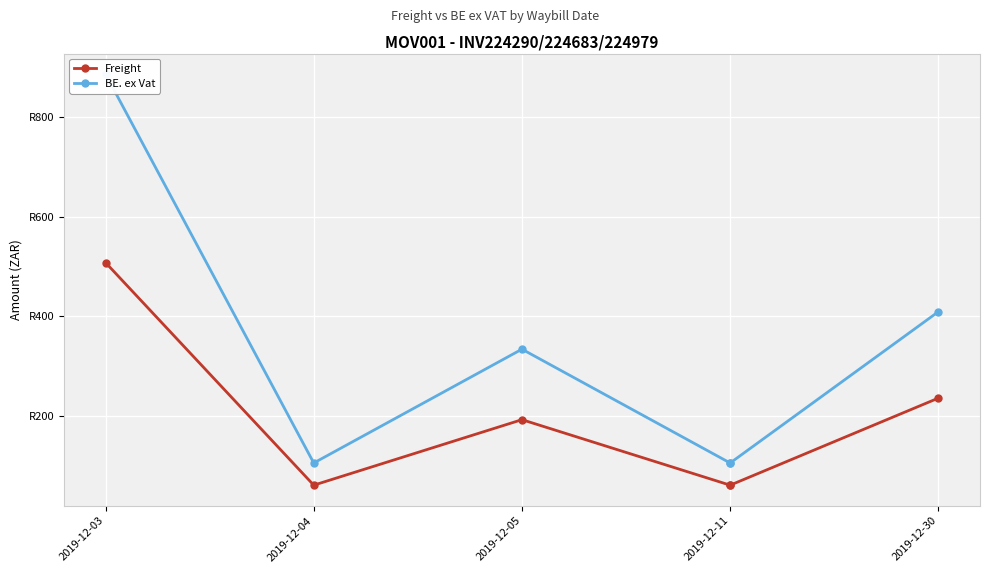

What is the average value of the Freight series?

186.0